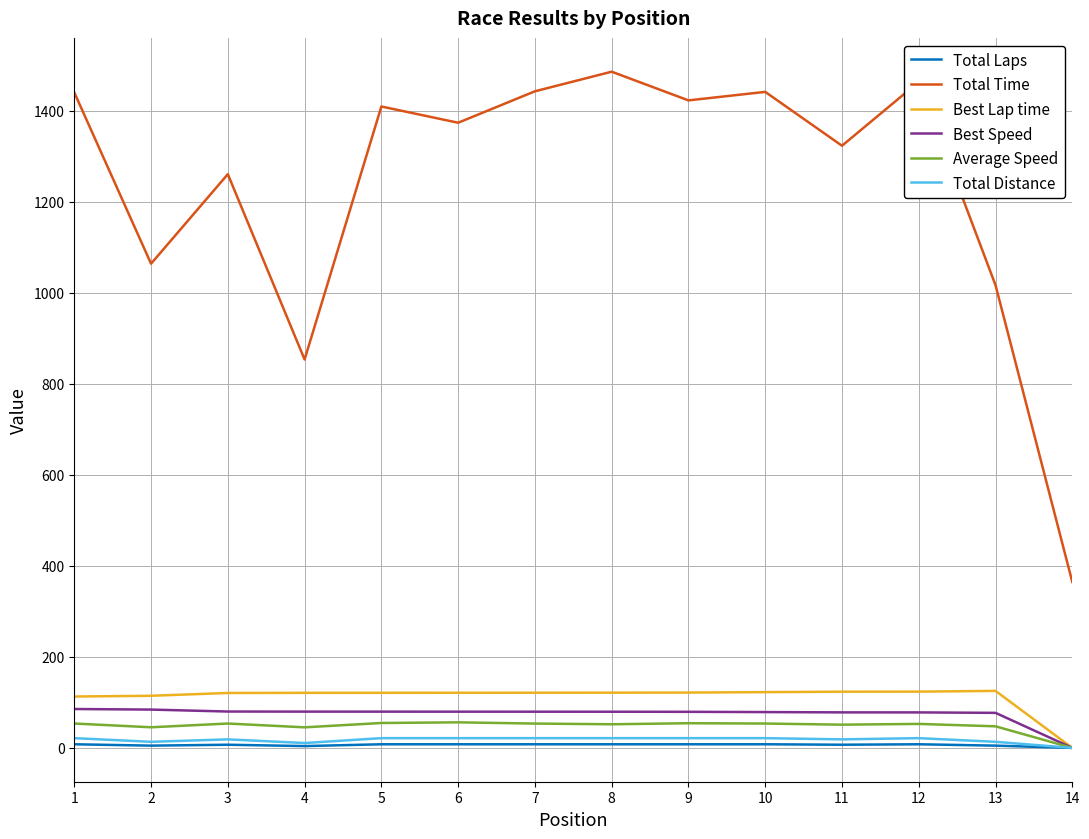

The value of Best Speed at 2 is 137.8. True or false?

False